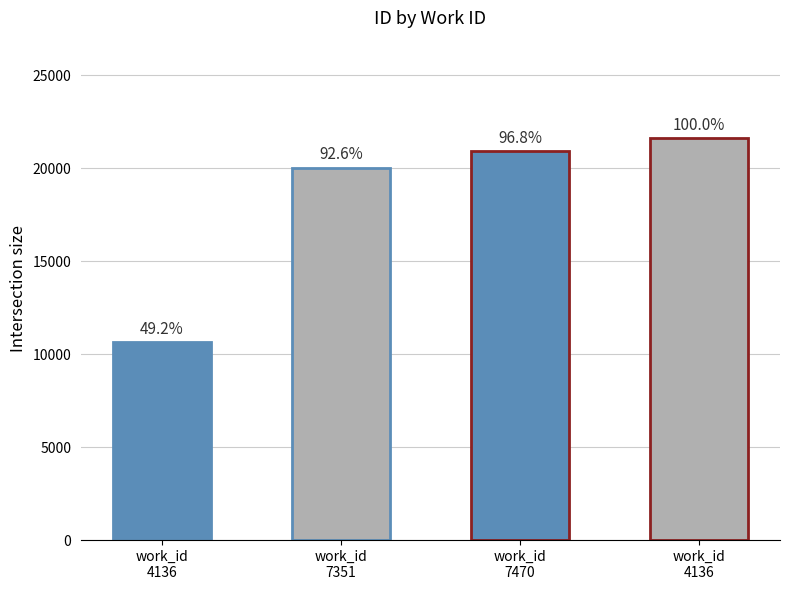

What is the label of the 2nd bar from the right?

work_id
7470